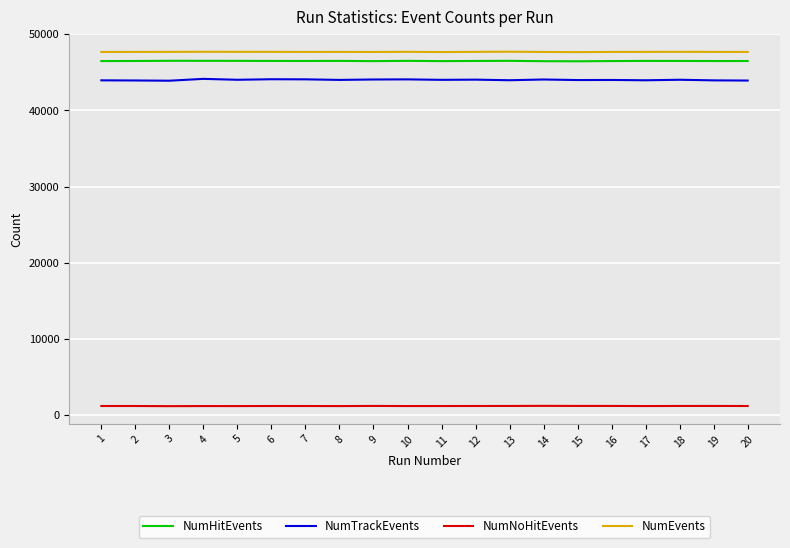

How many lines are shown in the chart?

4